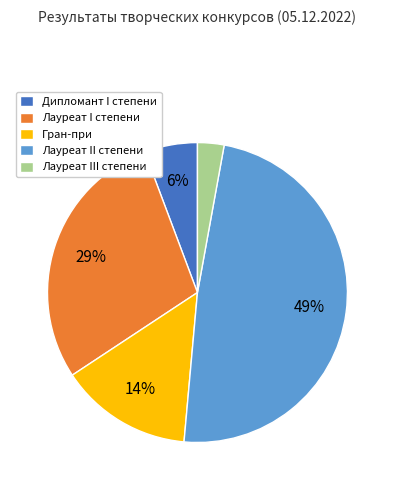

Do Дипломант I степени and Лауреат I степени together represent more than half of the pie?

No